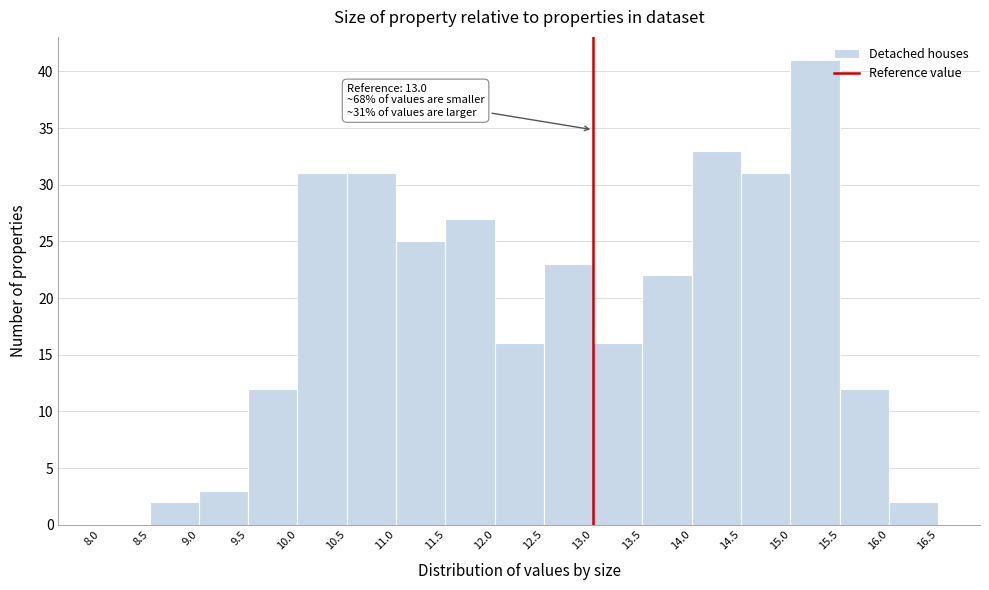

Over which range of the x-axis is the bar tallest?

15.0 to 15.5